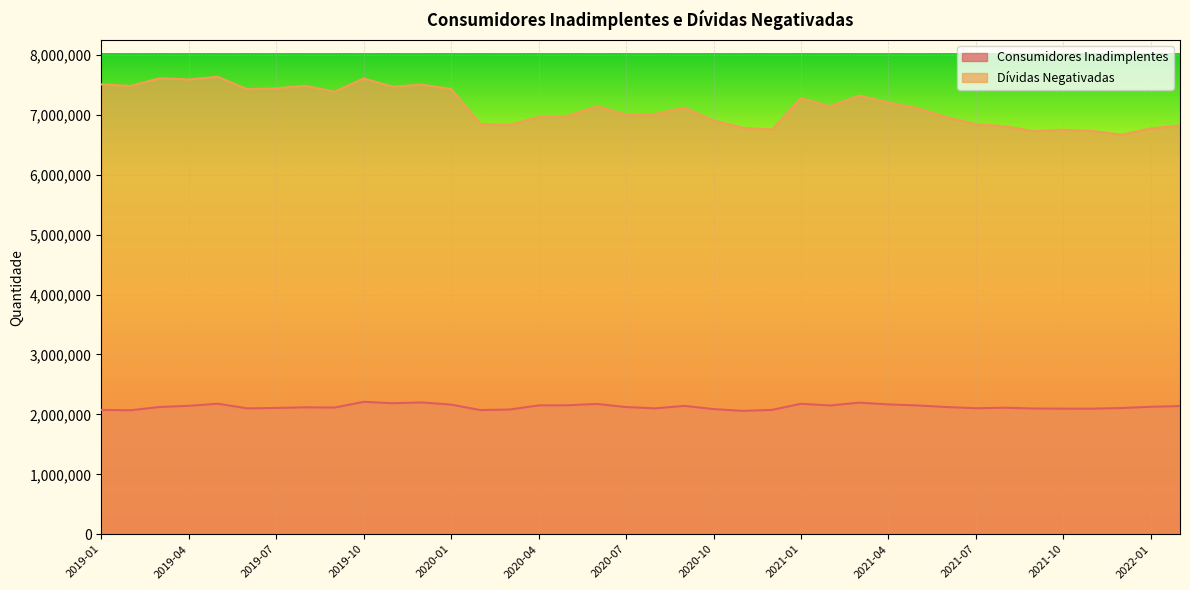

What is the difference between the highest and lowest values at 2021-06?

4837143